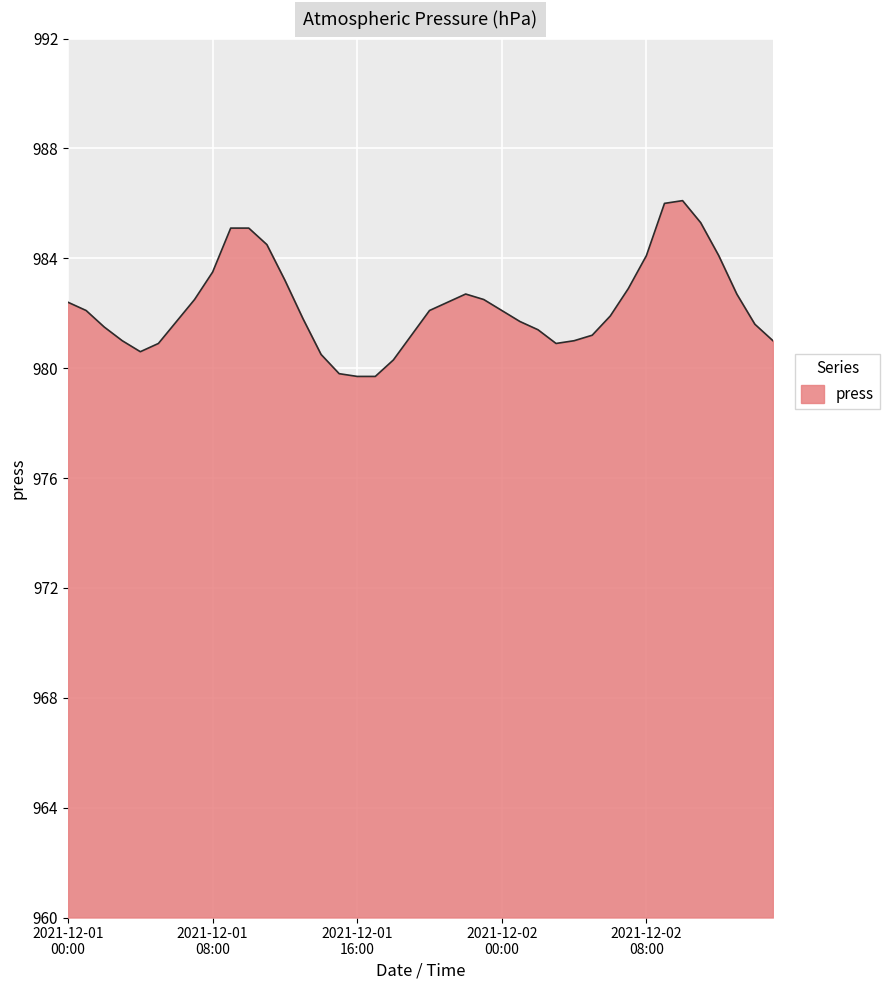

What is the maximum value shown in the chart?

986.1